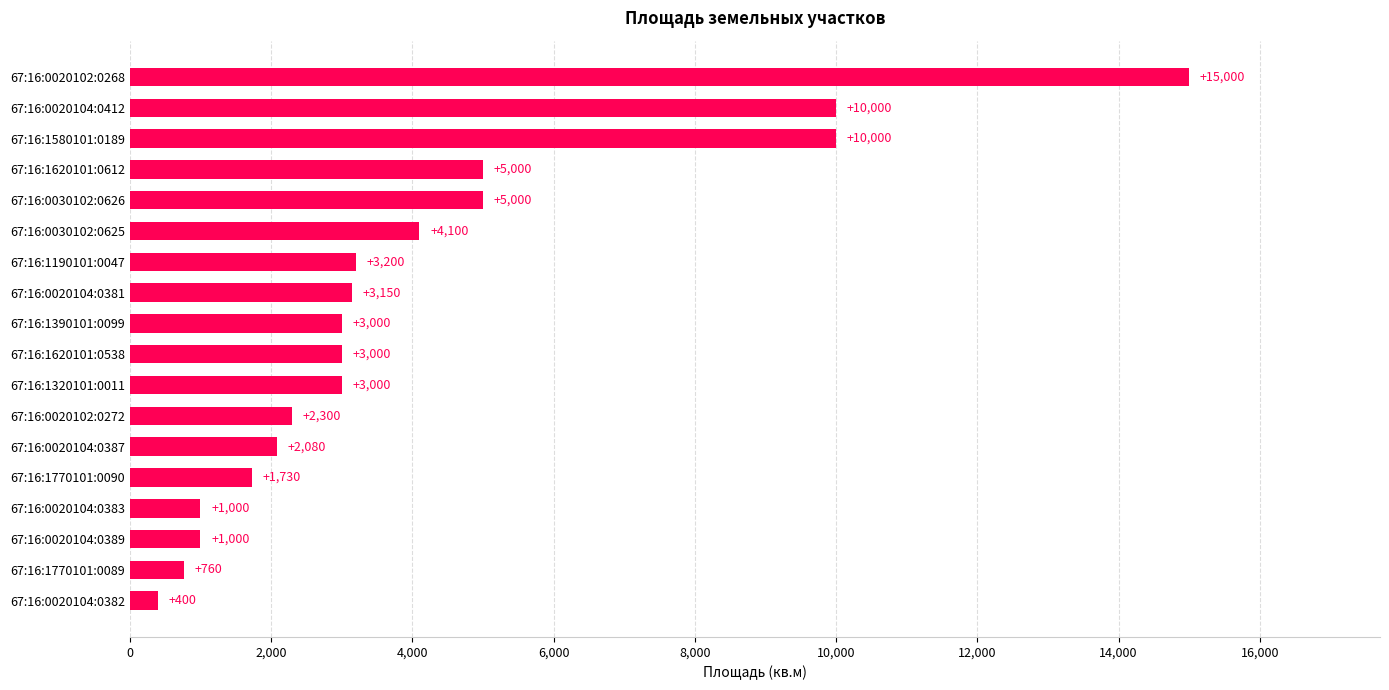

Does the chart contain stacked bars?

No